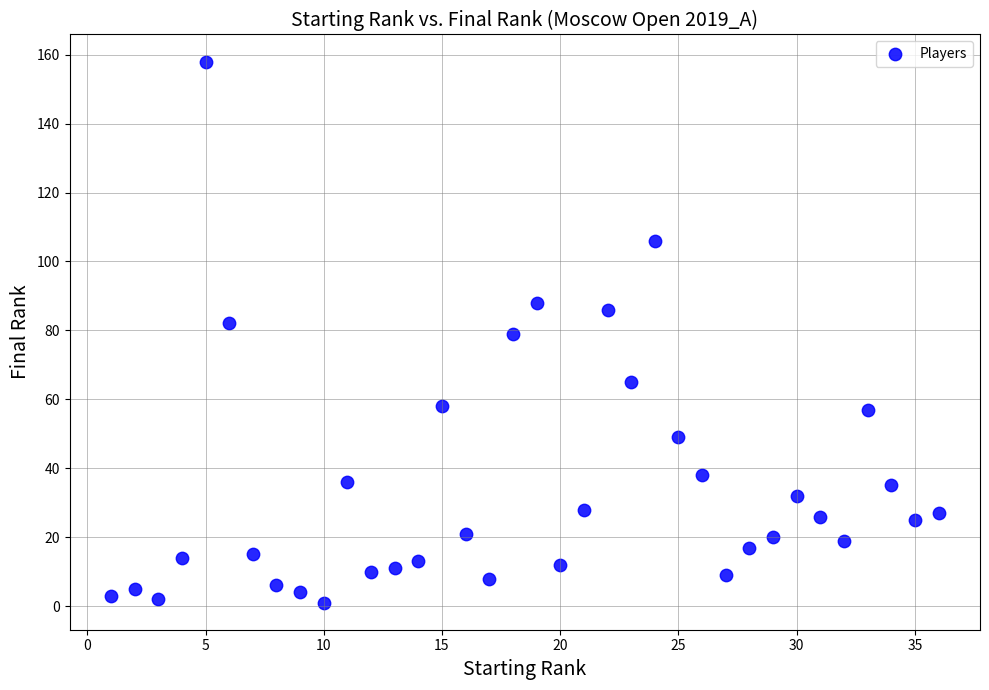

What is the range of X values (max minus min)?

35